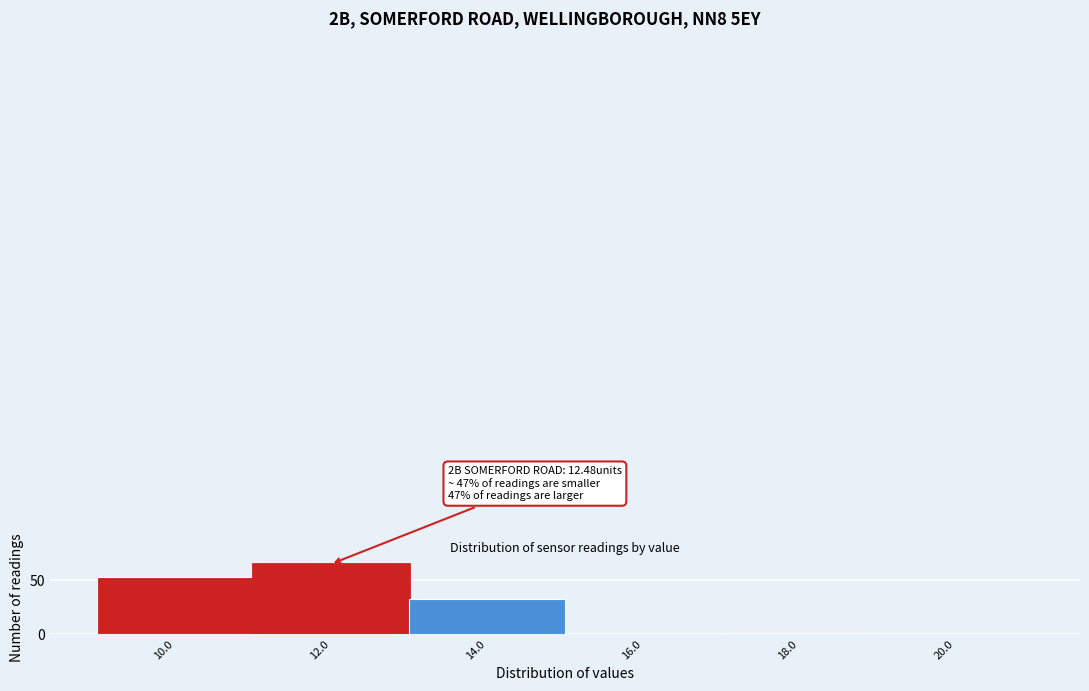

Reading left to right, list all the values displayed in this chart.

10.0=53	12.0=65	14.0=33	16.0=0	18.0=1	20.0=0